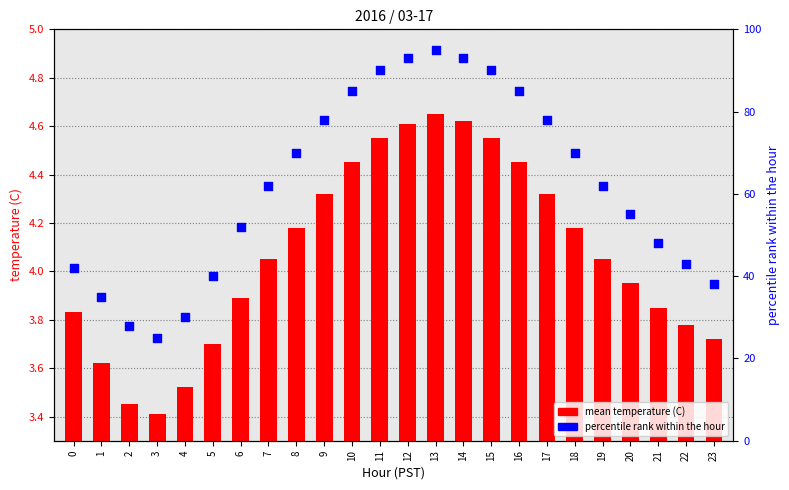

Is the value of mean temperature (C) at 9 greater than the value of percentile rank within the hour at 20?

No